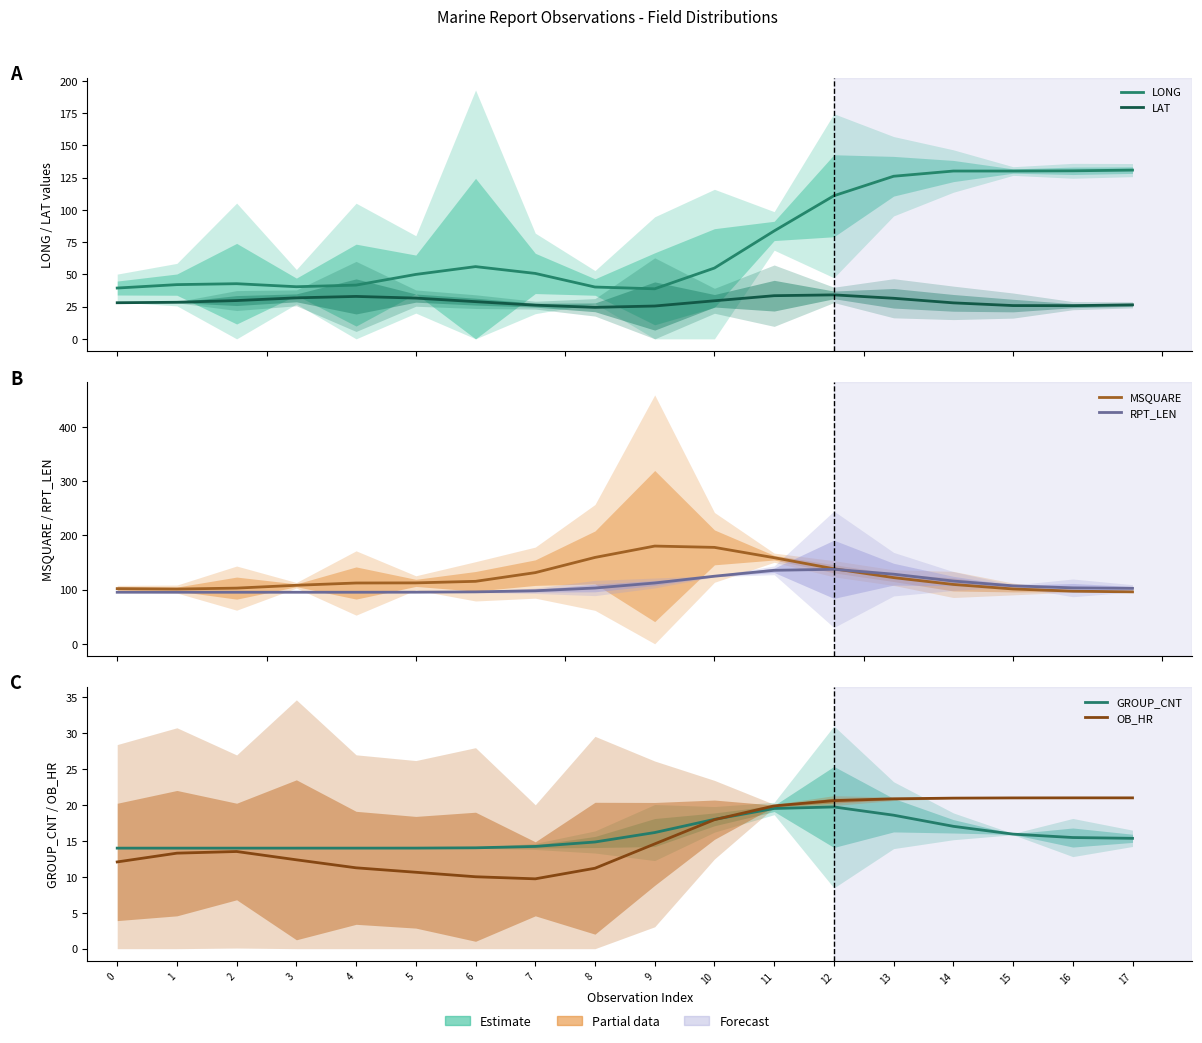

How many data points in LONG are above 54?

9